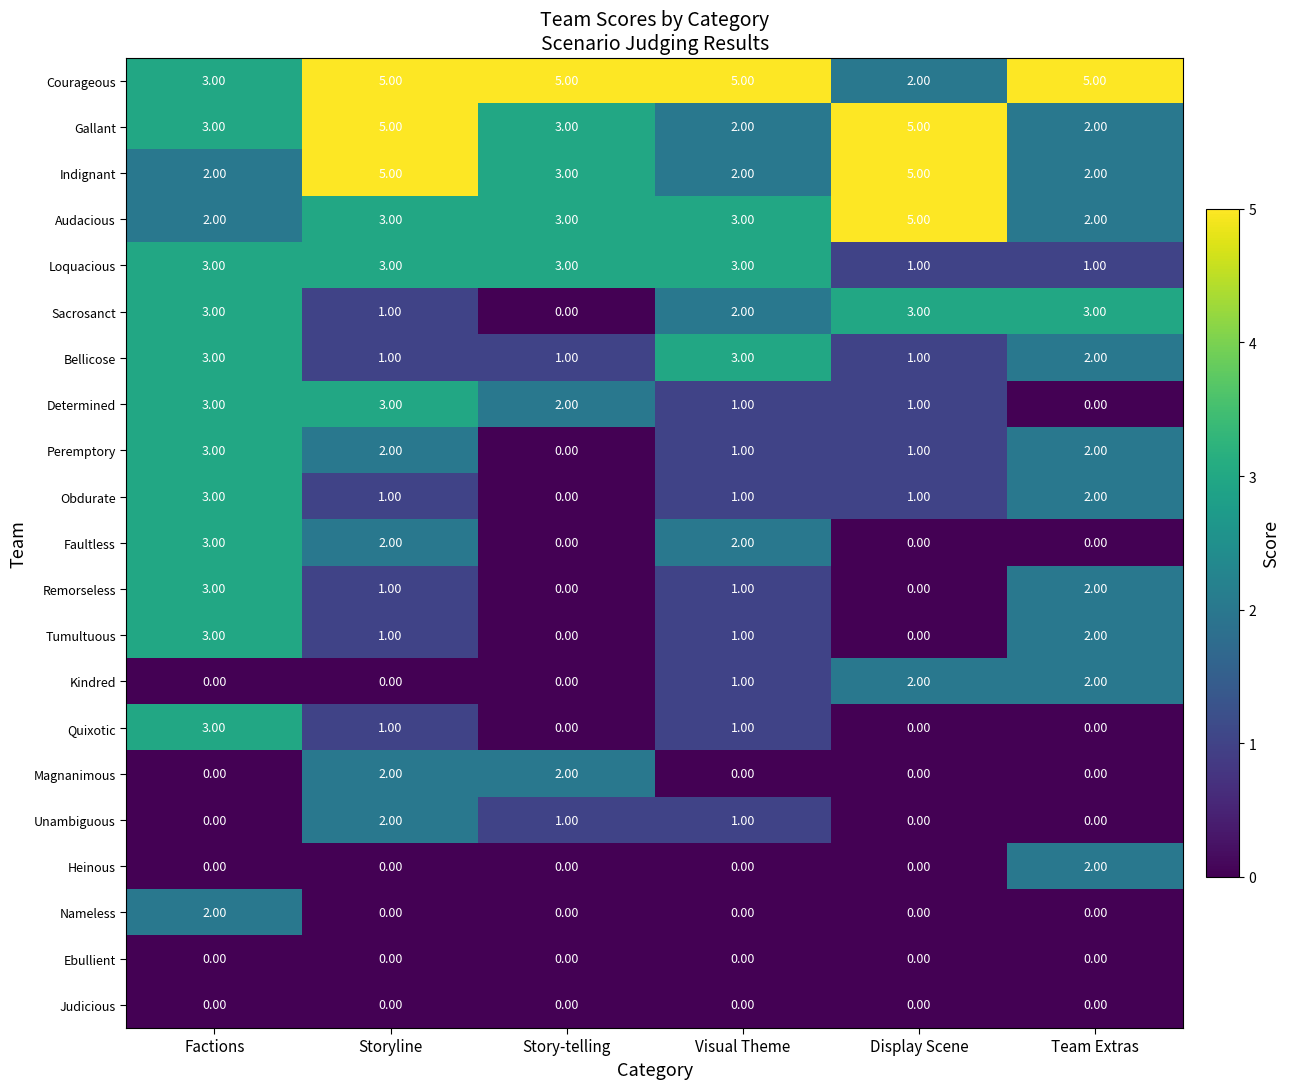

At which label does Tumultuous reach its peak?

Factions